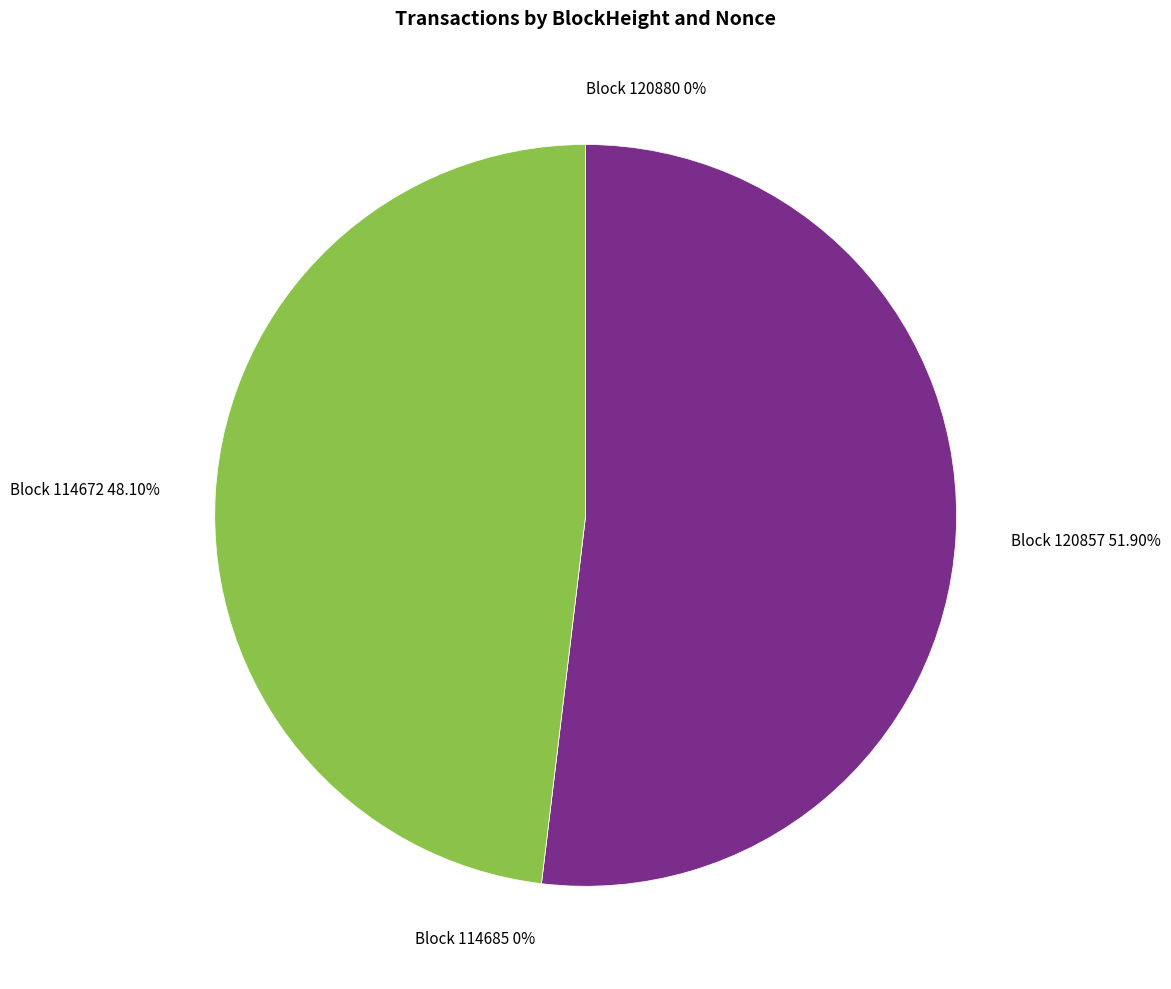

What is the total percentage of 120857 and 114685?

51.9%